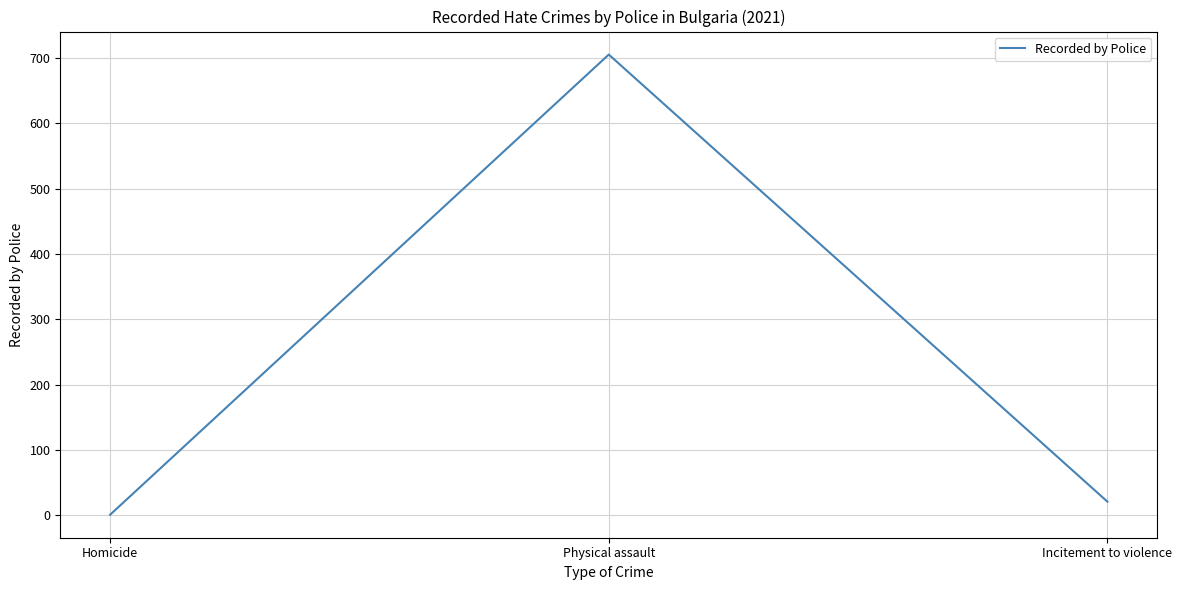

List the labels in order of value, smallest first.

Homicide, Incitement to violence, Physical assault